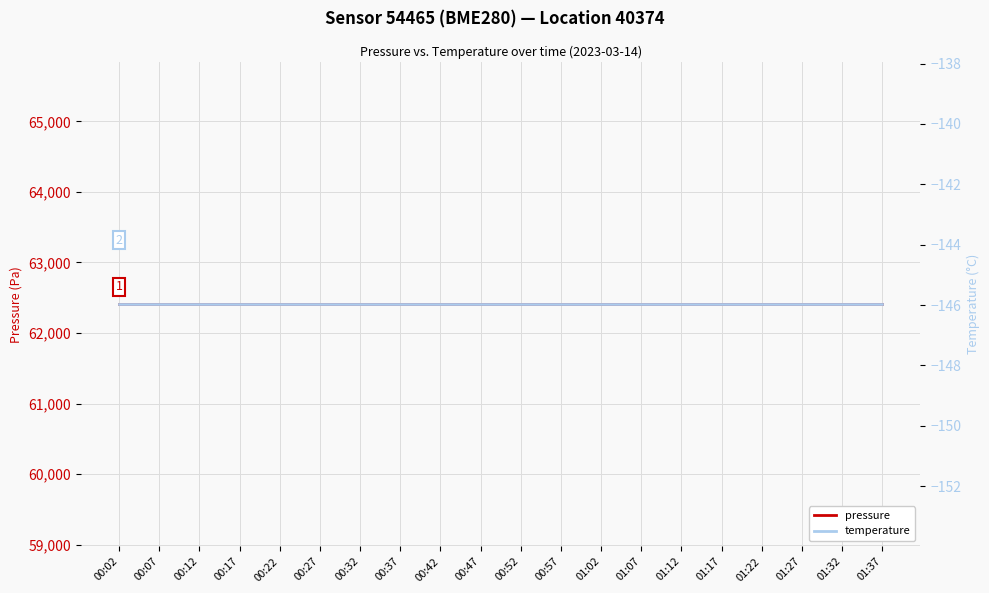

True or false: temperature and pressure cross at least once.

False